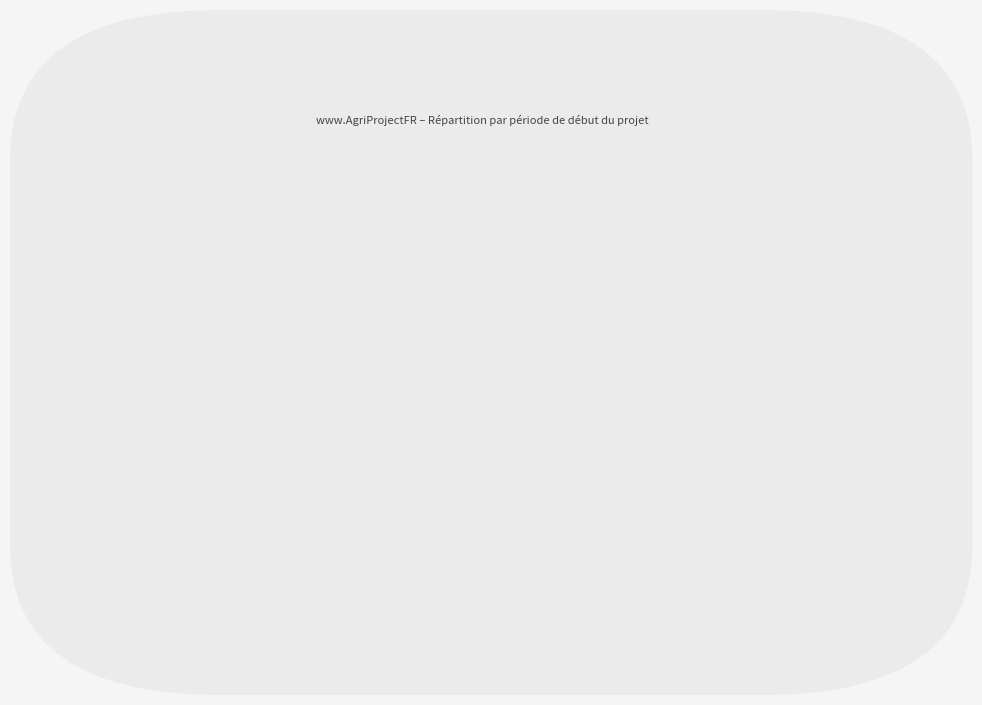

Does the chart contain stacked bars?

No